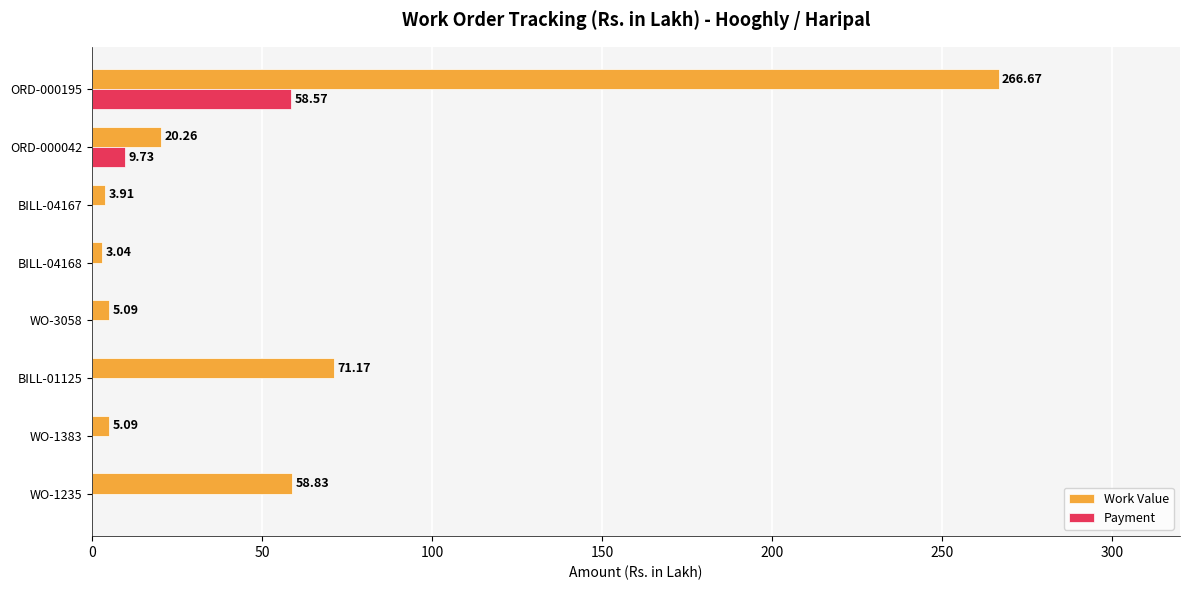

At which category is the sum across all series the highest?

ORD-000195